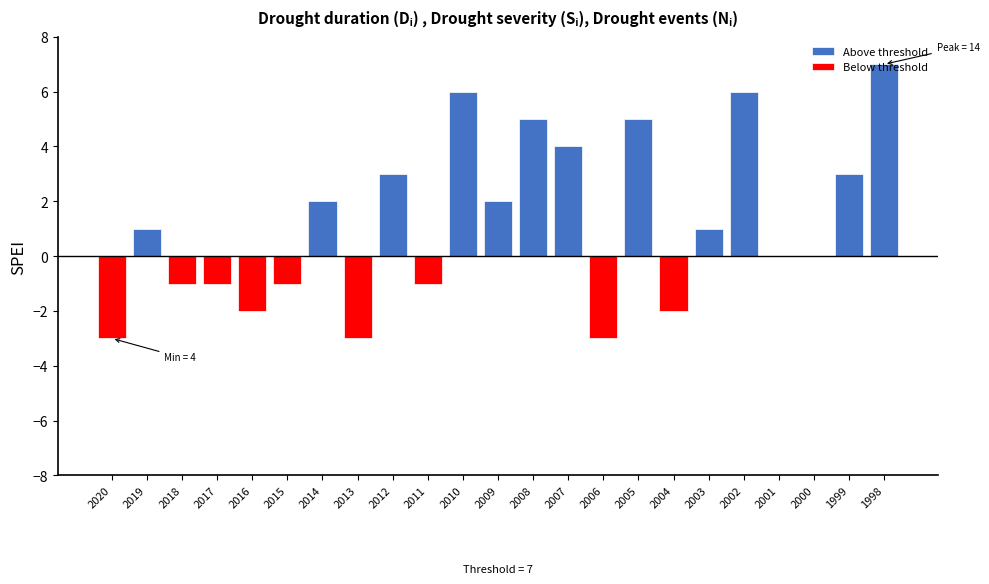

Which has a higher value, 2012 or 2008?

2008